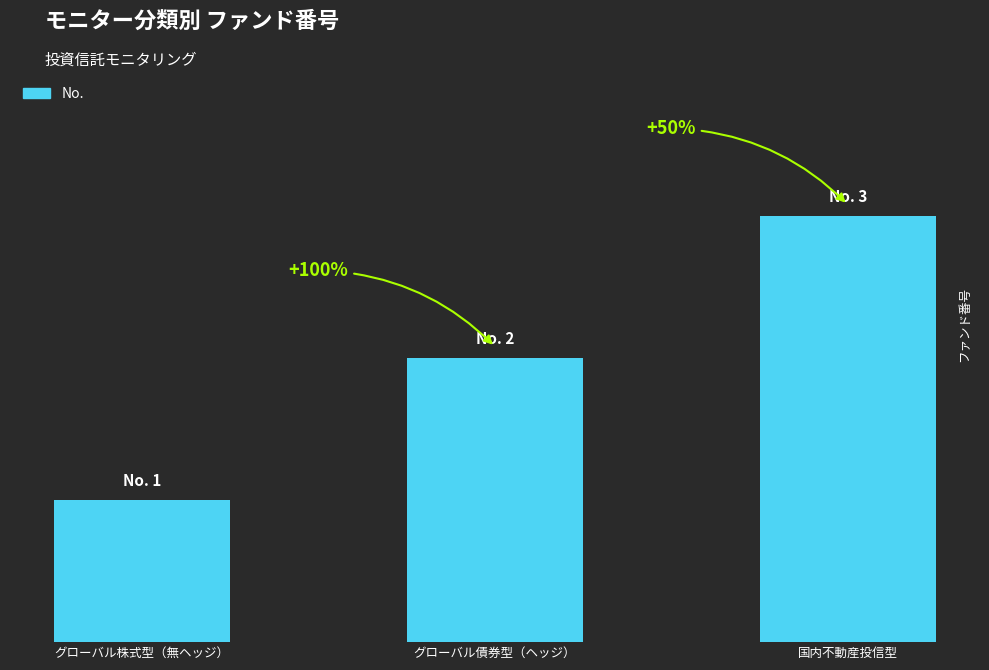

What is the minimum value shown in the chart?

1